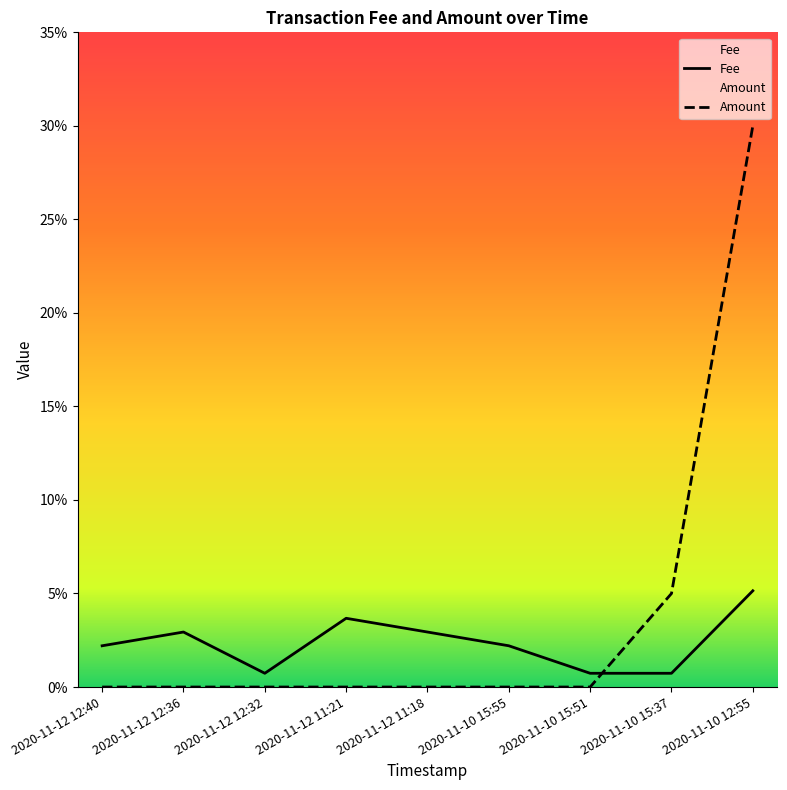

Between 2020-11-10 15:51 and 2020-11-10 15:55, which is larger?

2020-11-10 15:55